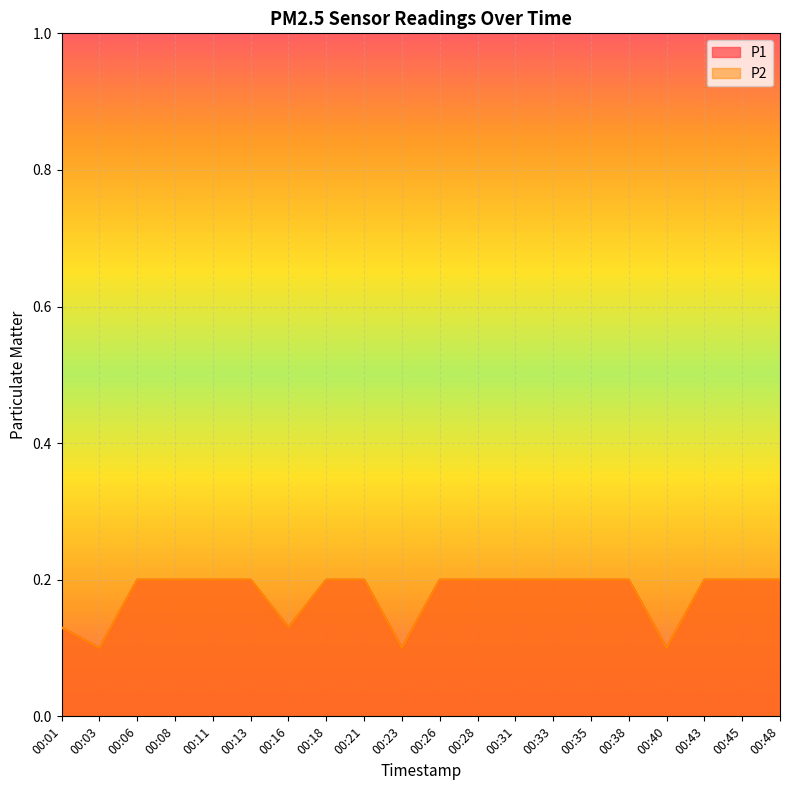

What is the average value of the P1 series?

0.2